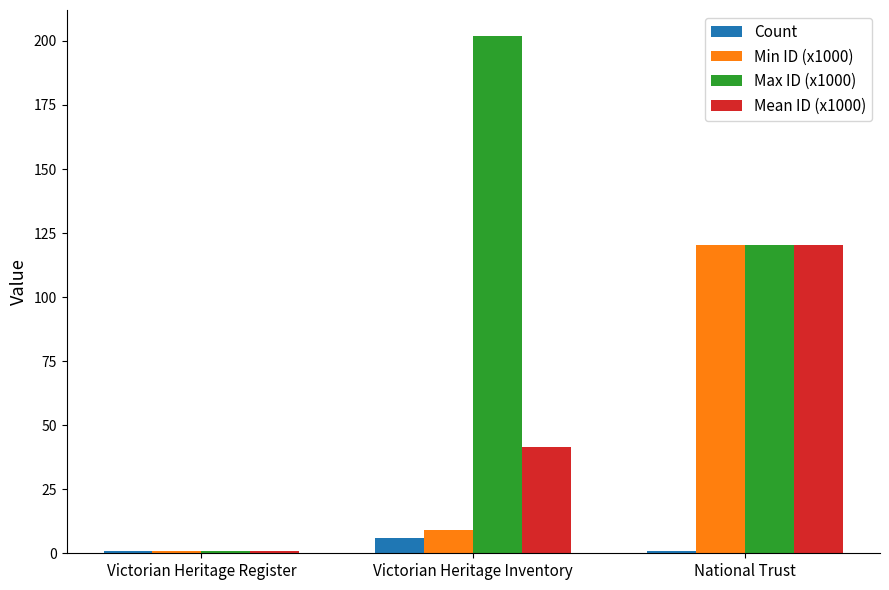

What is the lowest value of the Min ID (x1000) series?

0.7